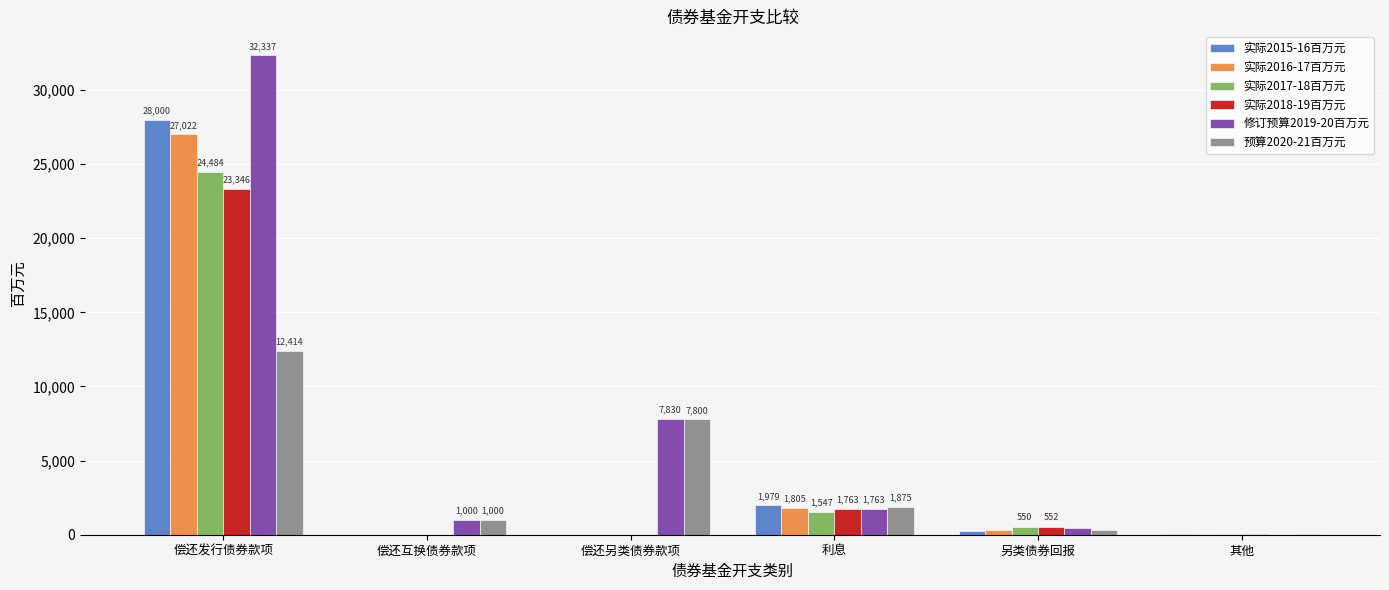

At which label does 实际2017-18百万元 first exceed 550?

偿还发行债券款项